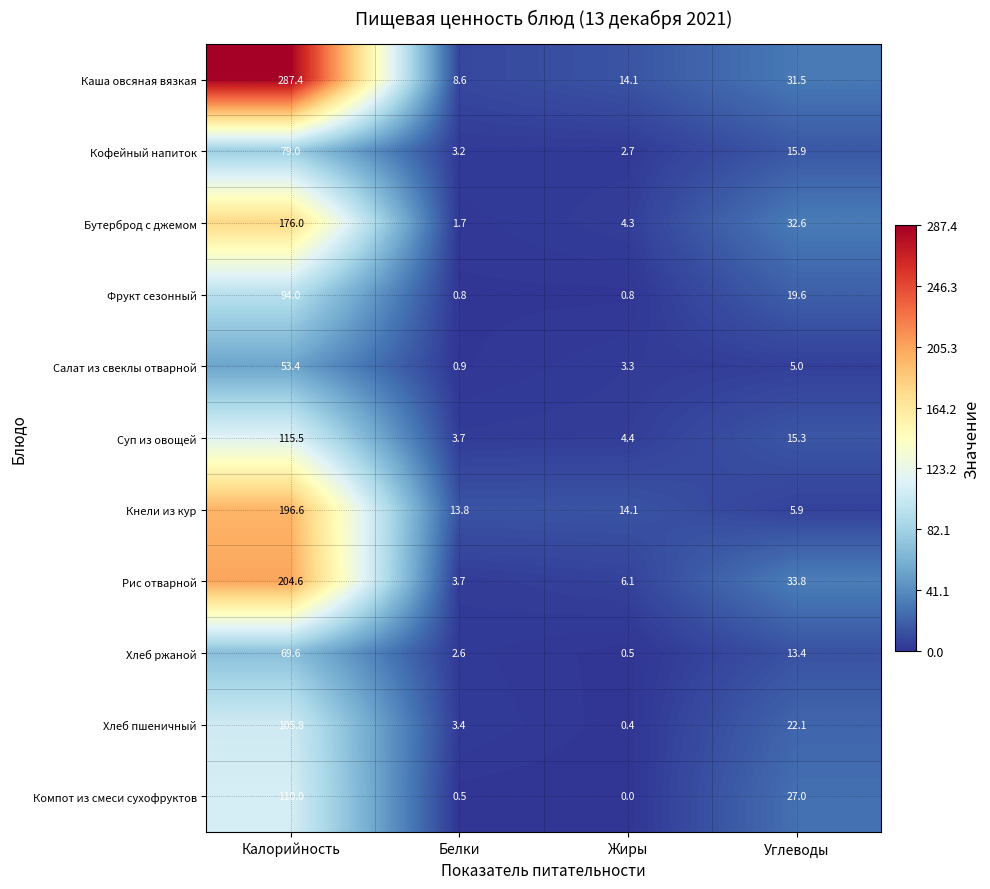

What is the difference between the Рис отварной values at Углеводы and Белки?

30.1